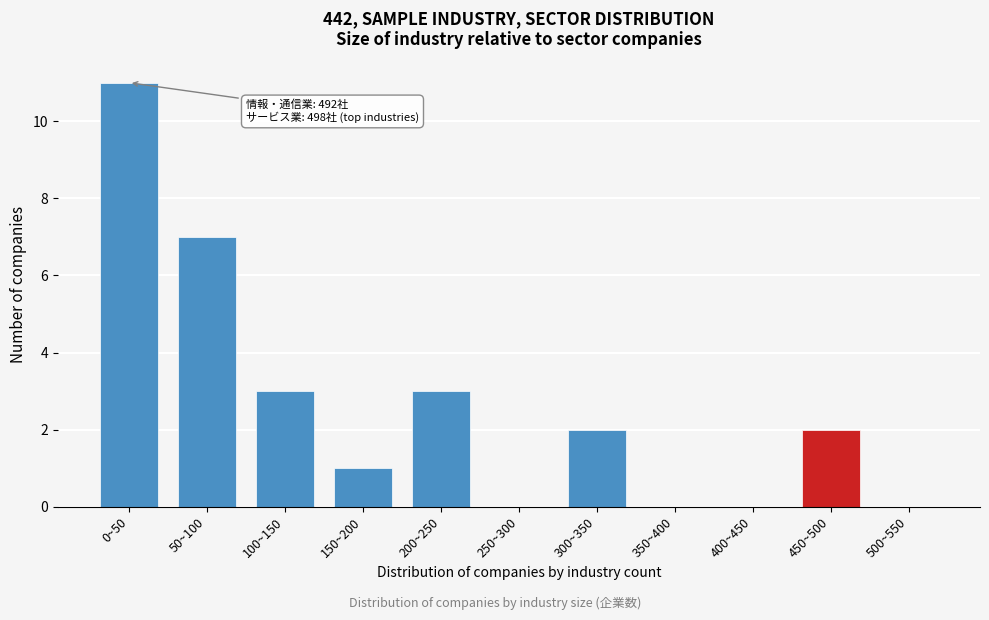

Reading right to left, list all the values displayed in this chart.

500~550=0	450~500=2	400~450=0	350~400=0	300~350=2	250~300=0	200~250=3	150~200=1	100~150=3	50~100=7	0~50=11